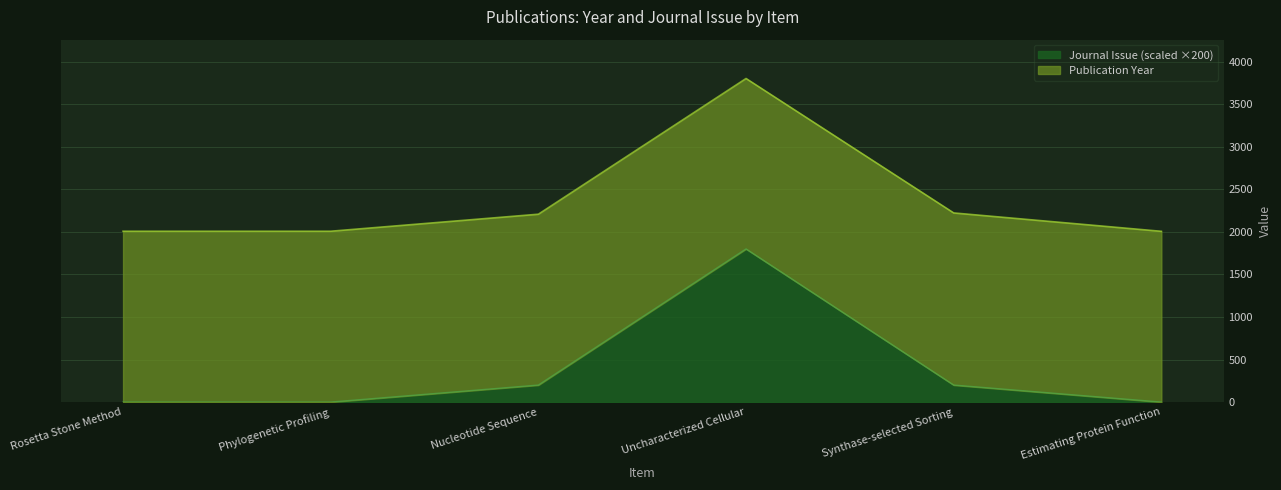

At which category does the chart reach its minimum across all series?

Rosetta Stone Method